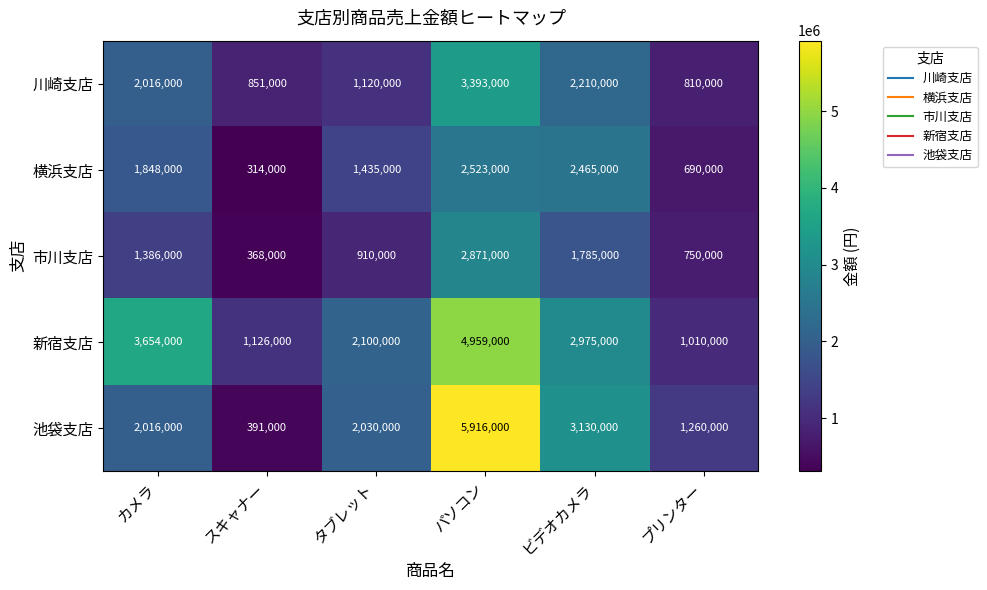

The 川崎支店 series shows 2210000 at ビデオカメラ. True or false?

True